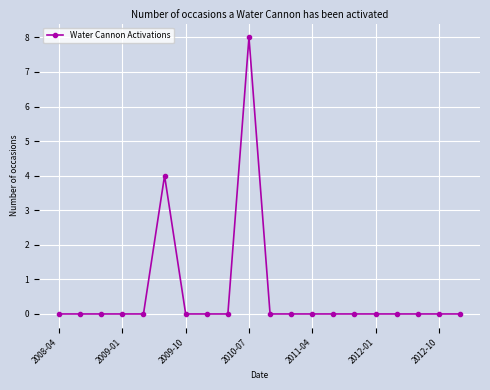

What is the difference between the maximum and minimum values?

8